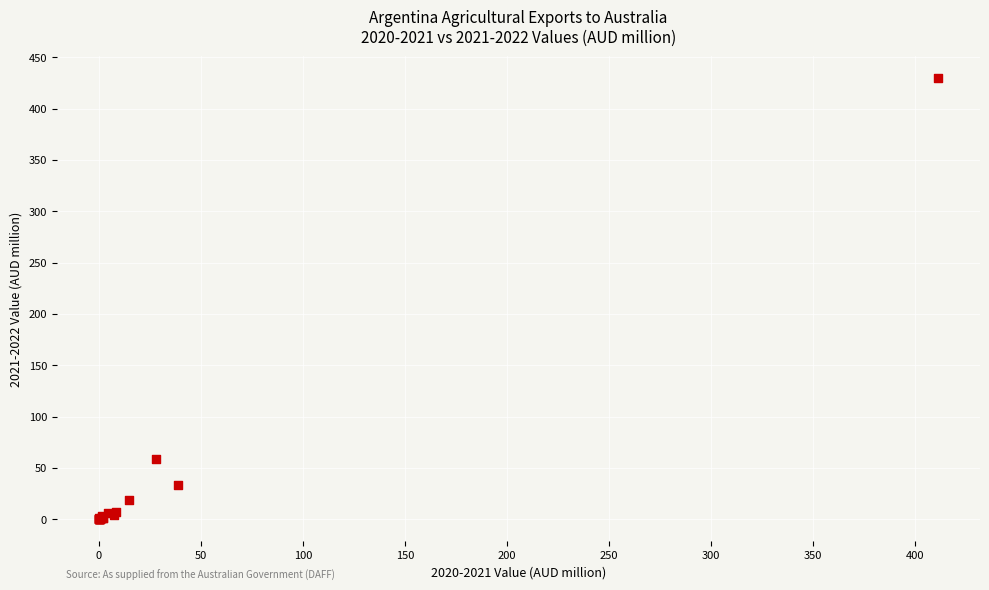

What Y value in the scatter plot is closest to 214?

58.4